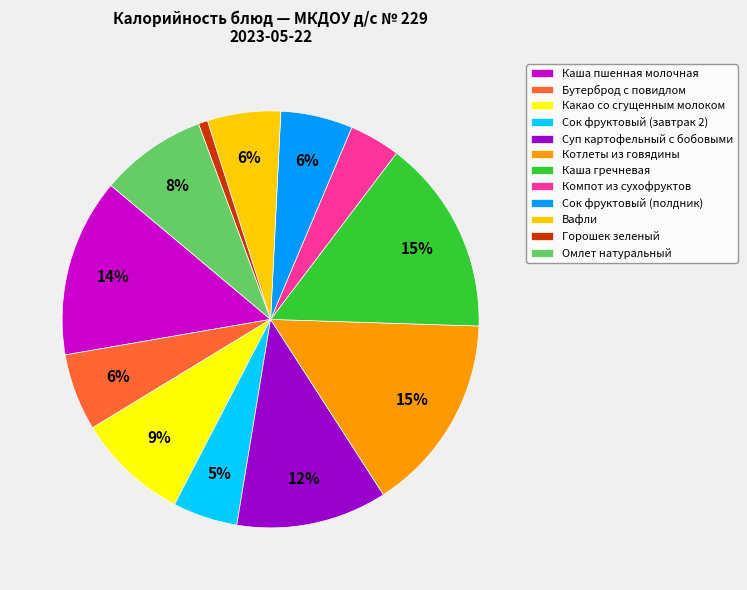

Combined, do Каша пшенная молочная and Котлеты из говядины account for over 50%?

No